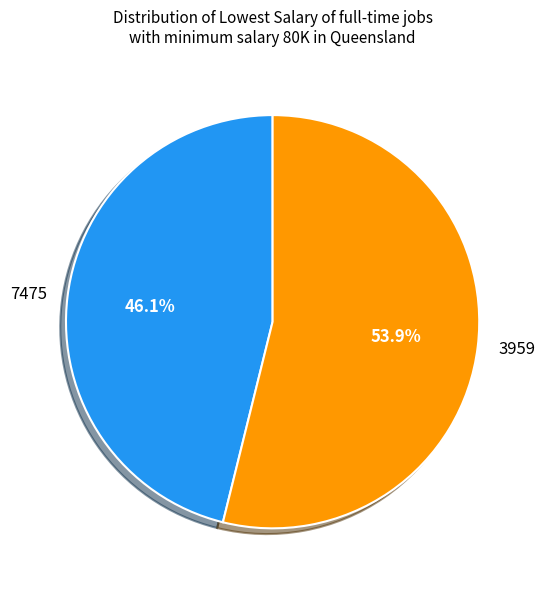

Is 3959 the majority of the pie?

Yes